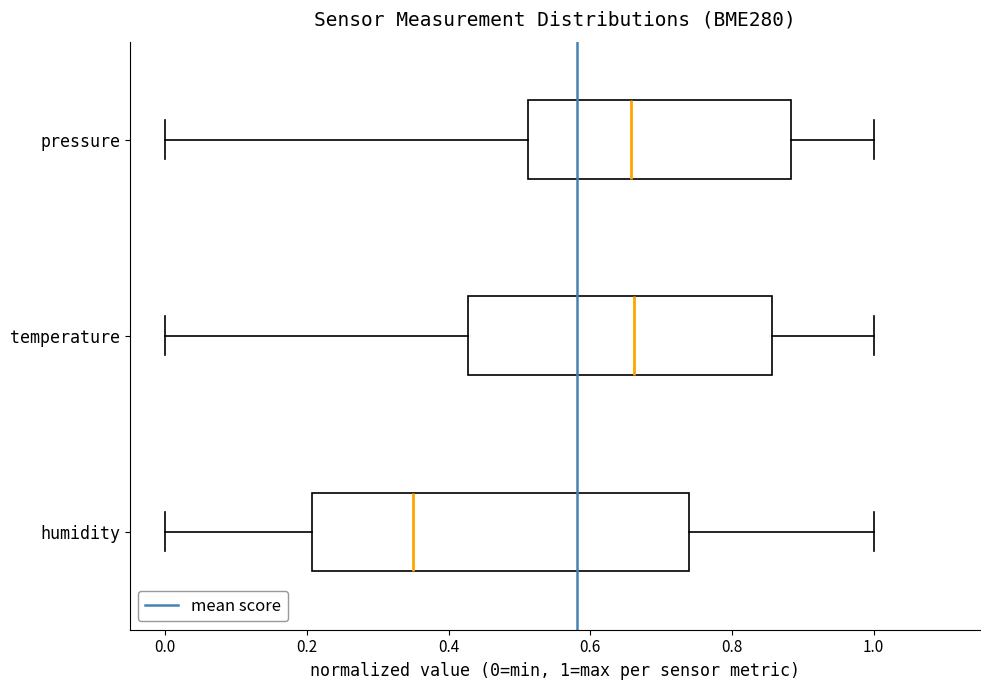

Reading bottom to top, read every box against the x-axis: the position of its median line, the range the box covers, and the ends of its whiskers. The values are not printed on the chart, so give them approximately, as read against the axis.

humidity: median 0.36, box 0.20 to 0.74, whiskers 0.00 to 1.00
temperature: median 0.66, box 0.42 to 0.86, whiskers 0.00 to 1.00
pressure: median 0.66, box 0.52 to 0.88, whiskers 0.00 to 1.00